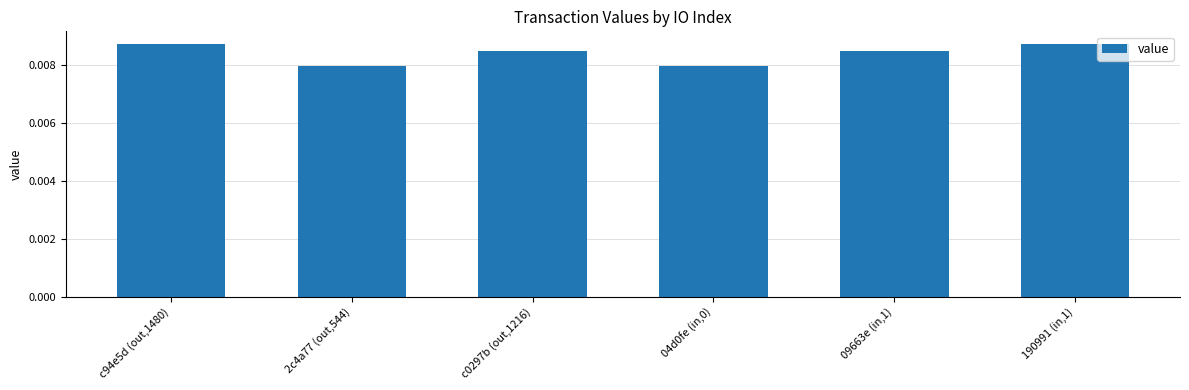

How many distinct data groups are displayed?

1